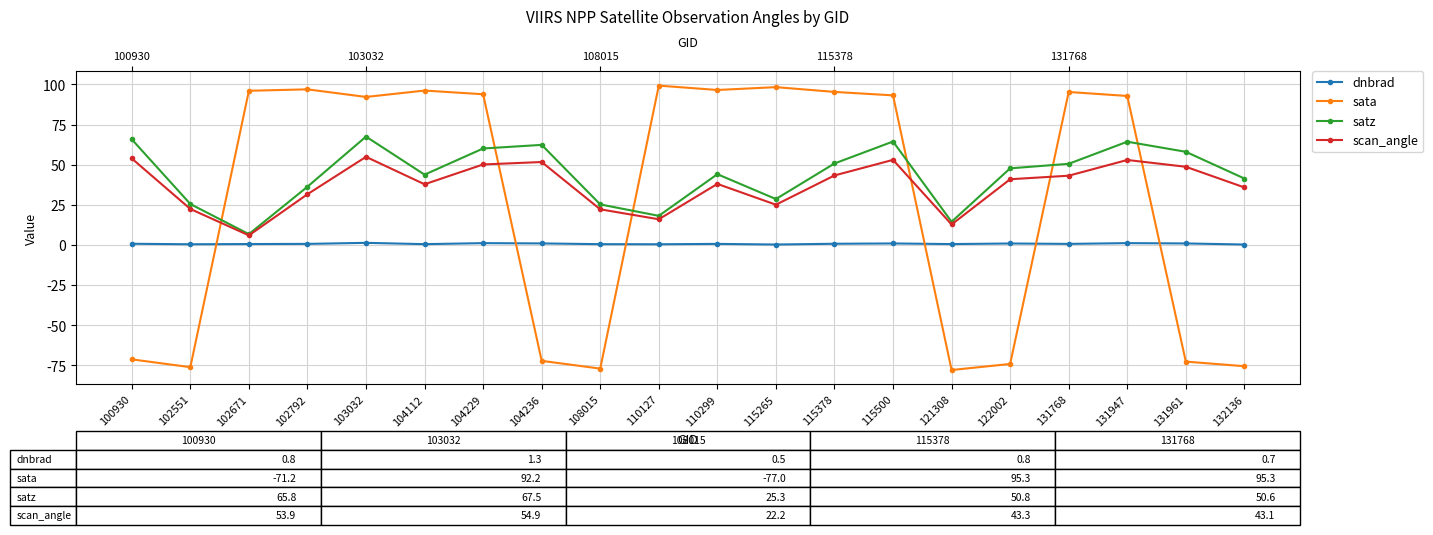

What is the difference between the highest and lowest values at 121308?

92.3